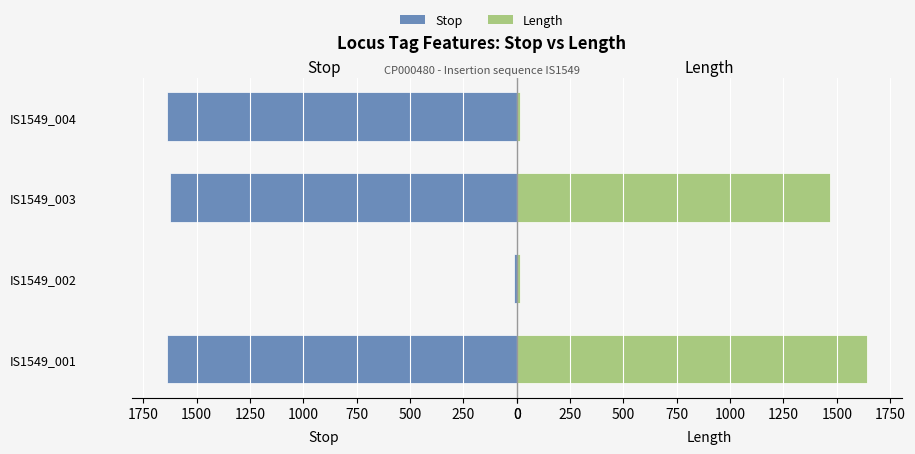

List the series in order of their overall mean, lowest first.

Length, Stop